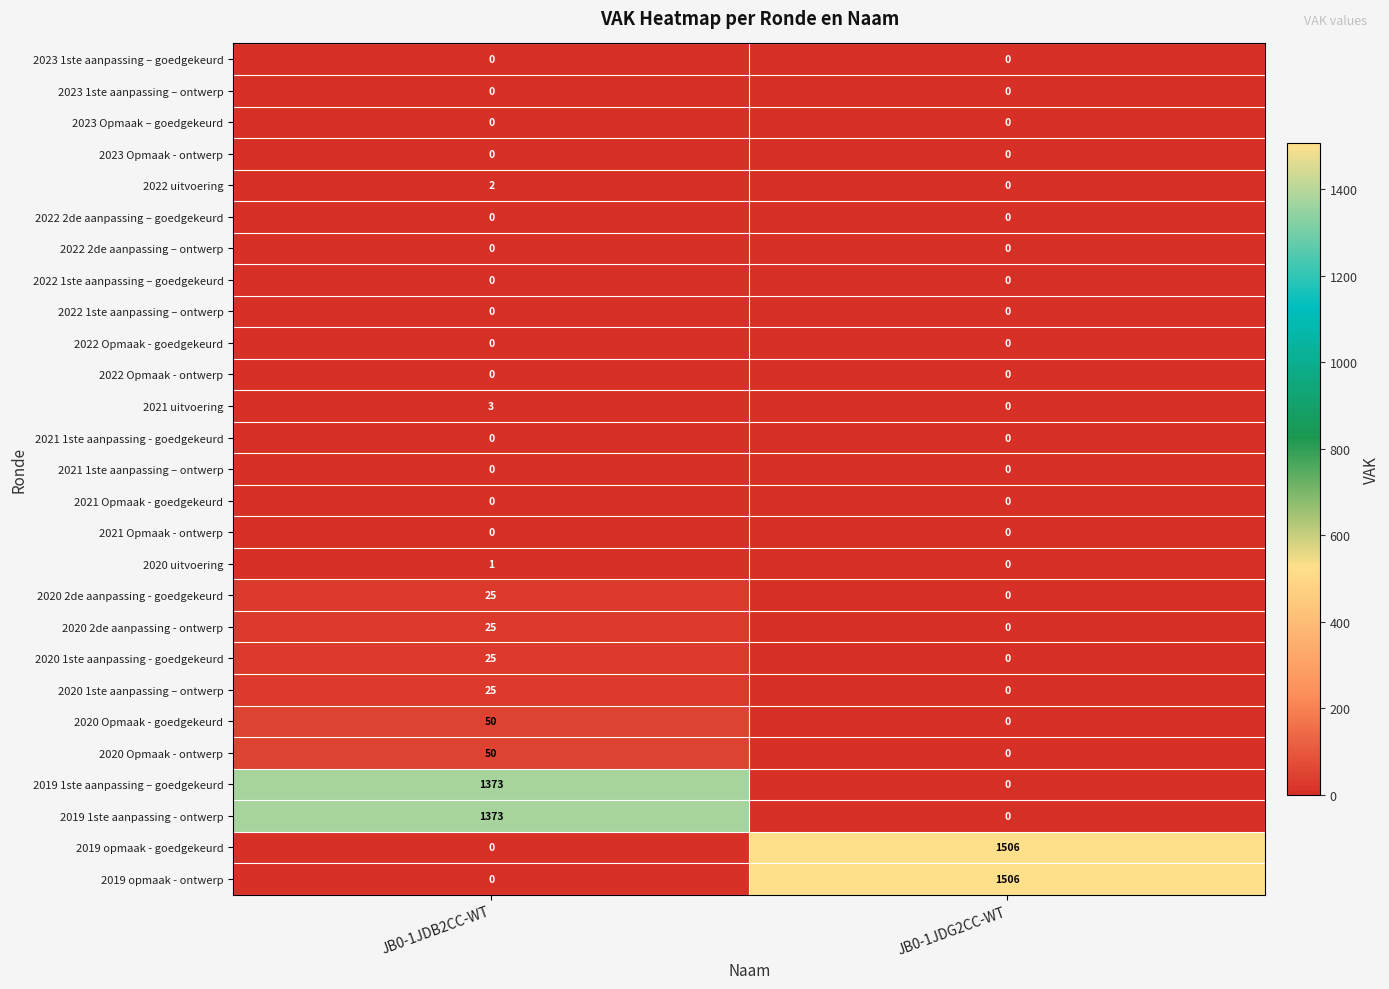

How many series are shown in this chart?

27